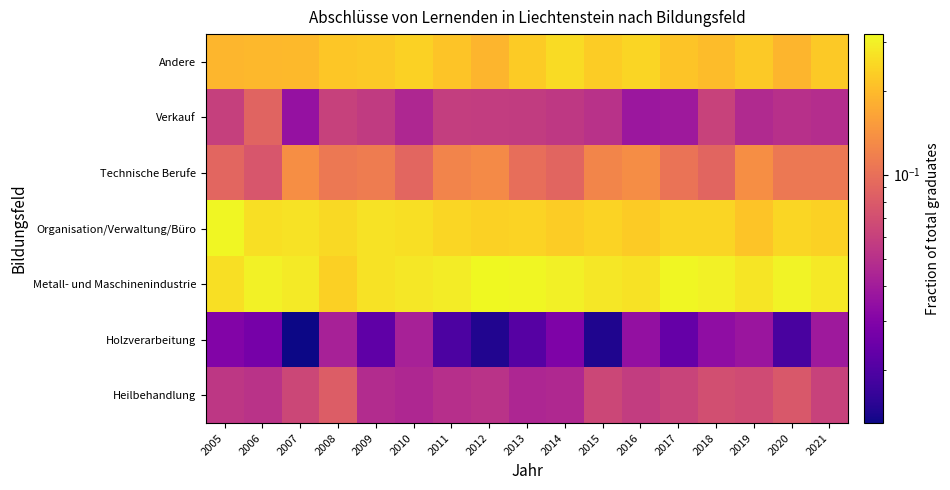

Reading right to left, transcribe all the data shown in this chart.

Heilbehandlung: 2021=0.1	2020=0.1	2019=0.1	2018=0.1	2017=0.1	2016=0.1	2015=0.1	2014=0.0	2013=0.0	2012=0.1	2011=0.0	2010=0.0	2009=0.0	2008=0.1	2007=0.1	2006=0.1	2005=0.1
Holzverarbeitung: 2021=0.0	2020=0.0	2019=0.0	2018=0.0	2017=0.0	2016=0.0	2015=0.0	2014=0.0	2013=0.0	2012=0.0	2011=0.0	2010=0.0	2009=0.0	2008=0.0	2007=0.0	2006=0.0	2005=0.0
Metall- und Maschinenindustrie: 2021=0.3	2020=0.3	2019=0.3	2018=0.3	2017=0.3	2016=0.3	2015=0.3	2014=0.3	2013=0.3	2012=0.3	2011=0.3	2010=0.3	2009=0.3	2008=0.2	2007=0.3	2006=0.3	2005=0.3
Organisation/Verwaltung/Büro: 2021=0.2	2020=0.2	2019=0.2	2018=0.2	2017=0.2	2016=0.2	2015=0.2	2014=0.2	2013=0.2	2012=0.2	2011=0.2	2010=0.3	2009=0.3	2008=0.3	2007=0.3	2006=0.3	2005=0.3
Technische Berufe: 2021=0.1	2020=0.1	2019=0.1	2018=0.1	2017=0.1	2016=0.1	2015=0.1	2014=0.1	2013=0.1	2012=0.1	2011=0.1	2010=0.1	2009=0.1	2008=0.1	2007=0.1	2006=0.1	2005=0.1
Verkauf: 2021=0.0	2020=0.1	2019=0.0	2018=0.1	2017=0.0	2016=0.0	2015=0.1	2014=0.1	2013=0.1	2012=0.1	2011=0.1	2010=0.0	2009=0.1	2008=0.1	2007=0.0	2006=0.1	2005=0.1
Andere: 2021=0.2	2020=0.2	2019=0.2	2018=0.2	2017=0.2	2016=0.2	2015=0.2	2014=0.3	2013=0.2	2012=0.2	2011=0.2	2010=0.2	2009=0.2	2008=0.2	2007=0.2	2006=0.2	2005=0.2